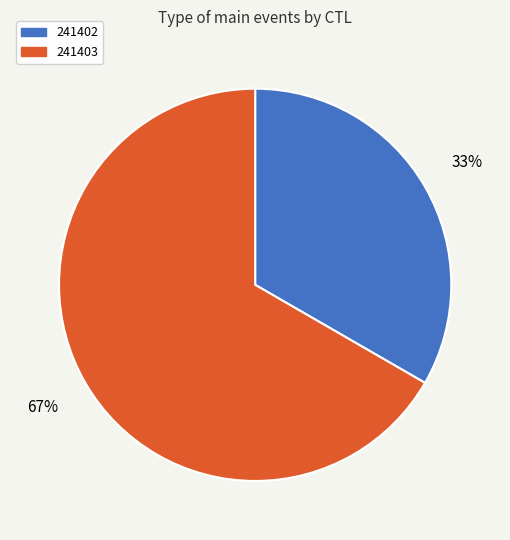

The 241402 slice represents 48% of the pie. True or false?

False